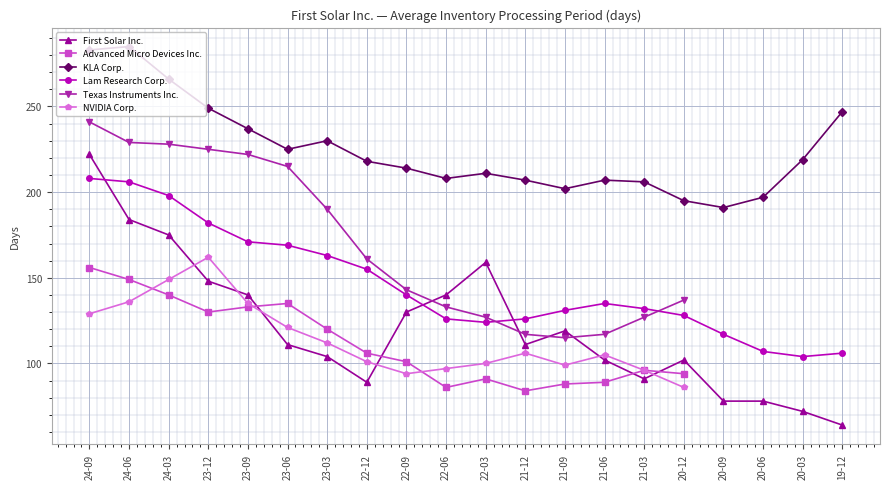

True or false: KLA Corp. and First Solar Inc. intersect in this chart.

False